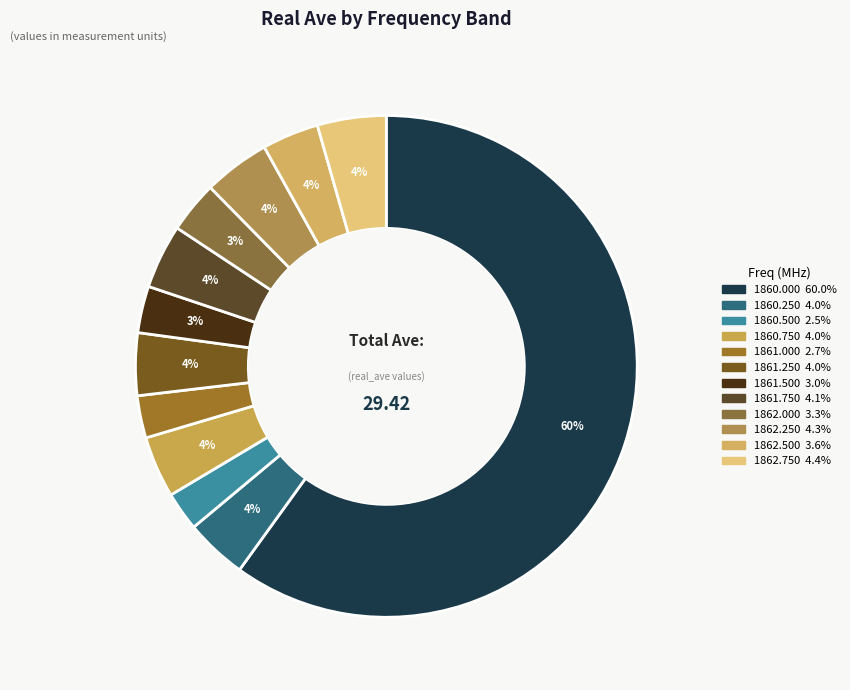

Rank the categories by value from highest to lowest.

1860.0, 1862.75, 1862.25, 1861.75, 1861.25, 1860.25, 1860.75, 1862.5, 1862.0, 1861.5, 1861.0, 1860.5